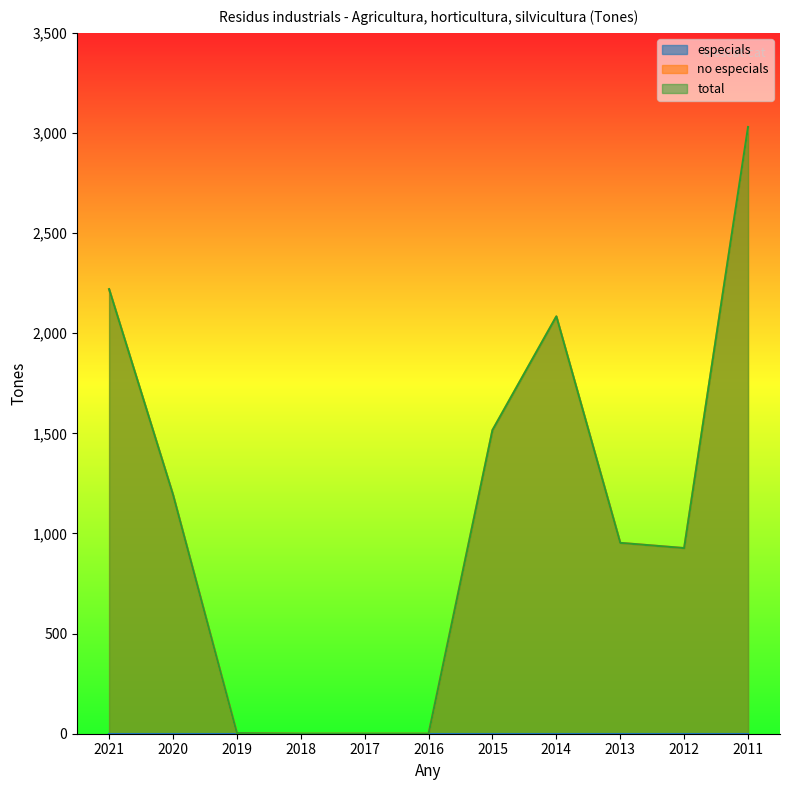

Where is the first local maximum for no especials?

2014